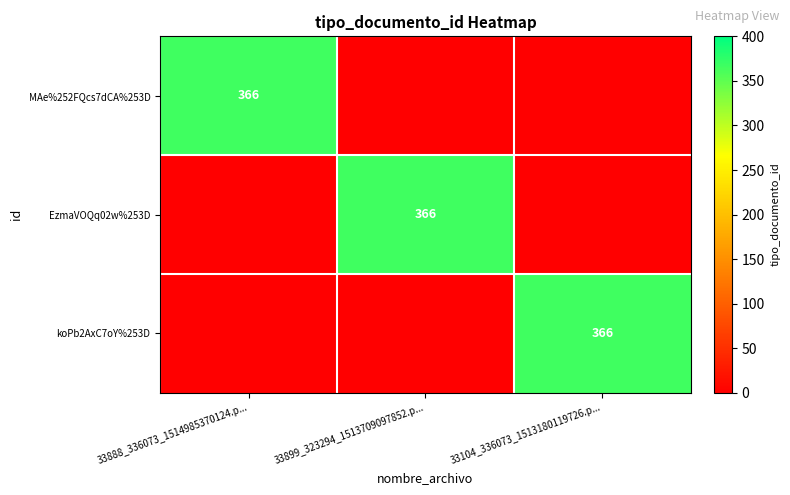

The value of EzmaVOQq02w%253D at 33899_323294_1513709097852.p... is 576. True or false?

False